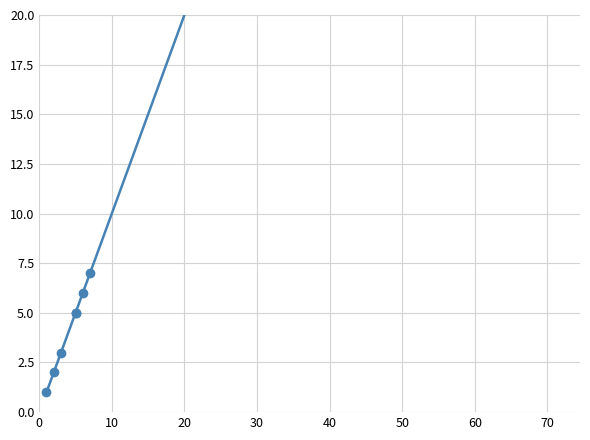

The chart shows a value of 2 at 50. True or false?

False